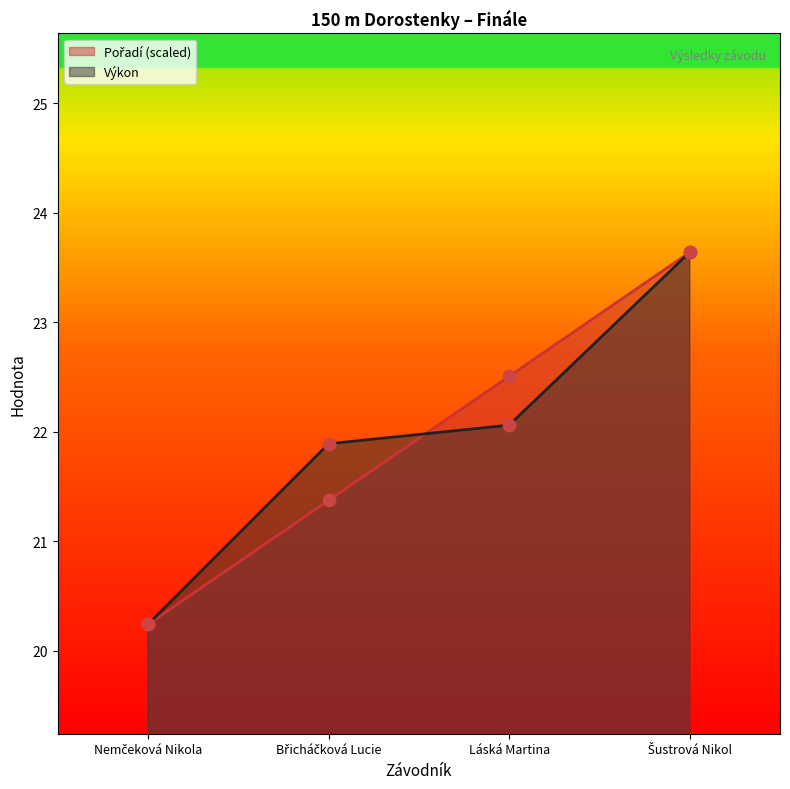

What are all the series names shown in the legend?

Pořadí, Výkon